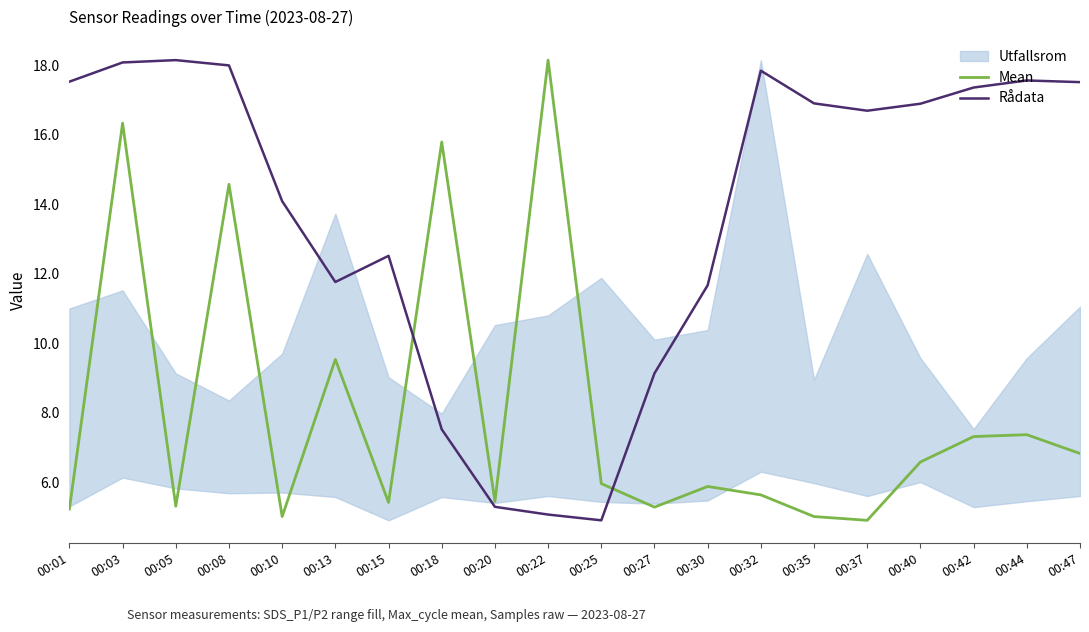

The value of Mean at 00:13 is 3.8. True or false?

False